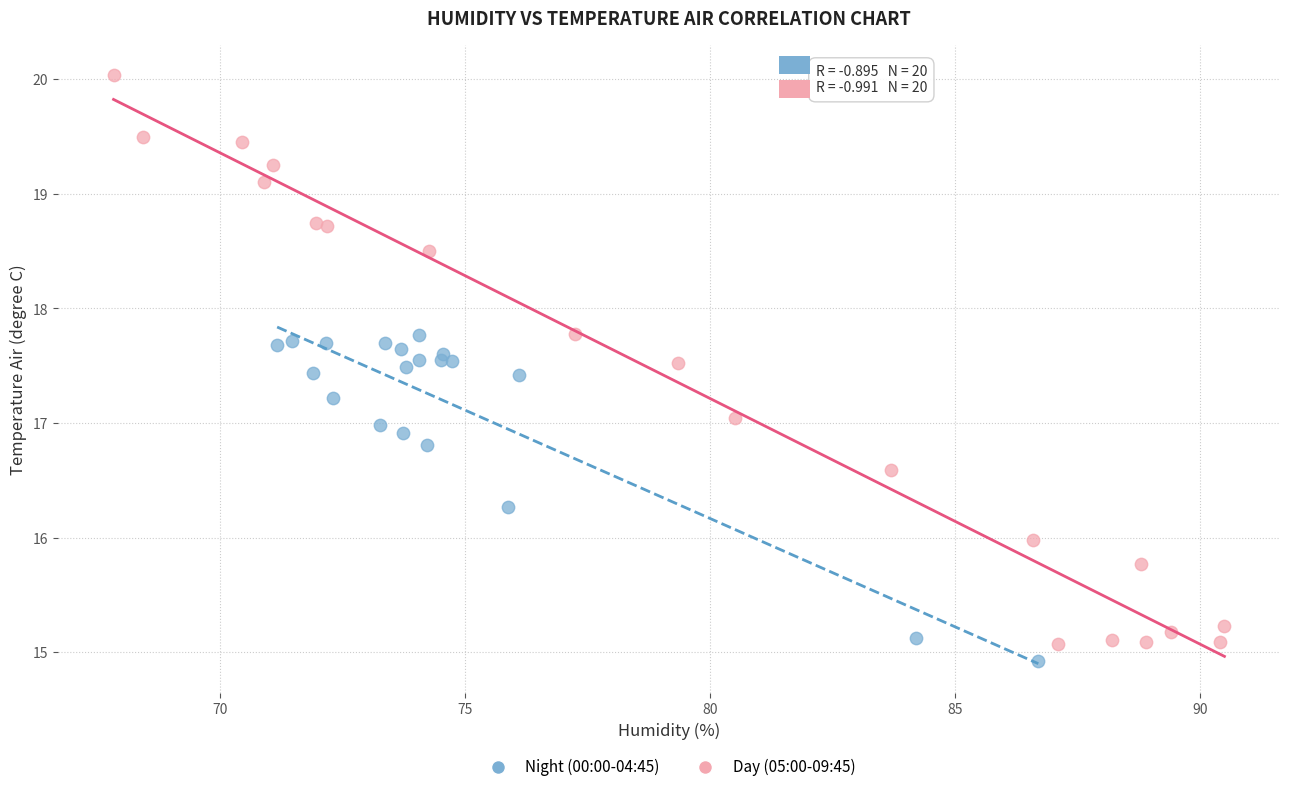

Which series reaches the minimum Y coordinate?

Night (00:00-04:45)